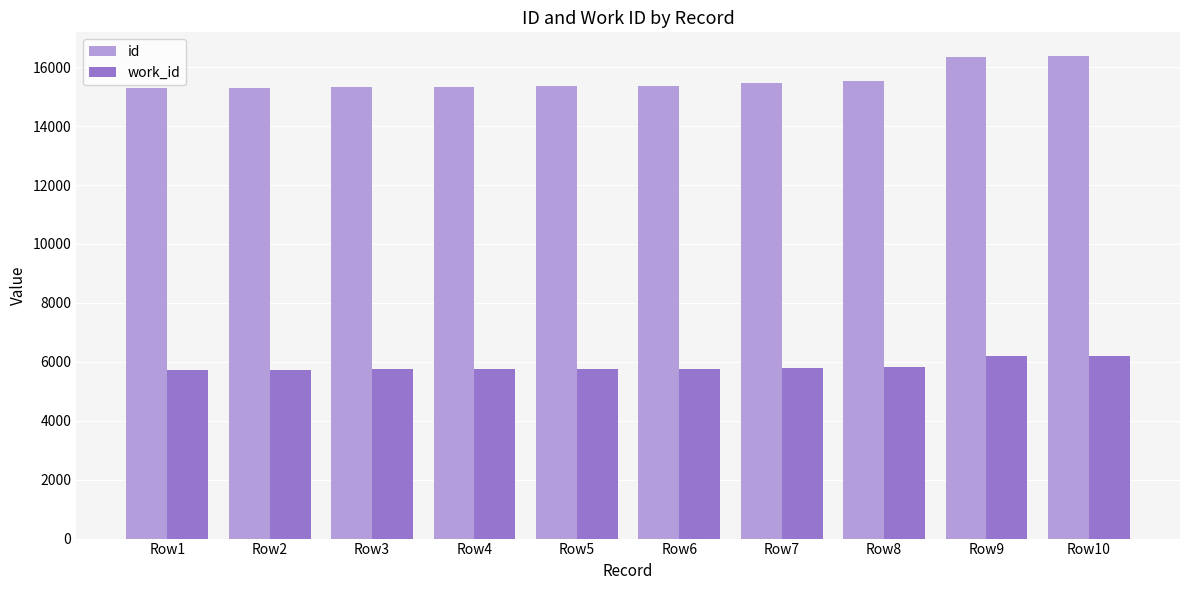

Which series has the largest total across all categories?

id